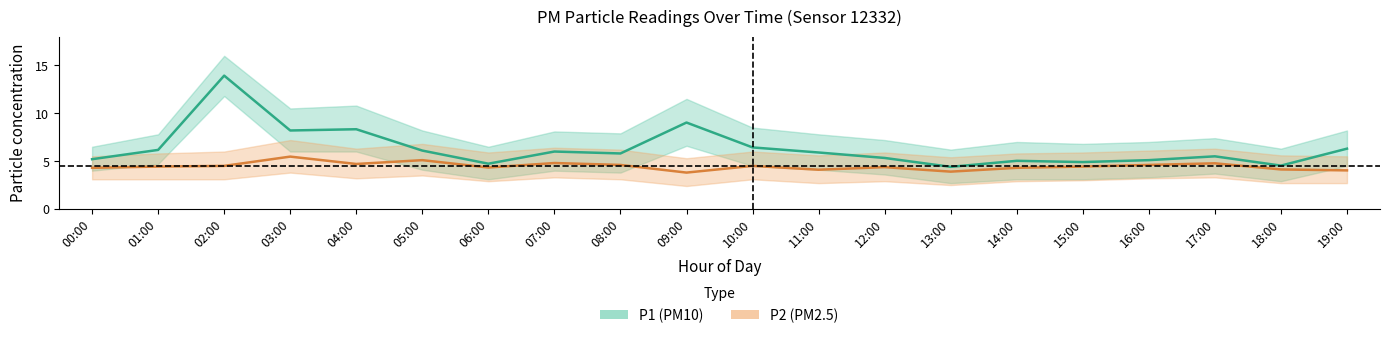

The value of P2 at 18:00 is 4.1. True or false?

True